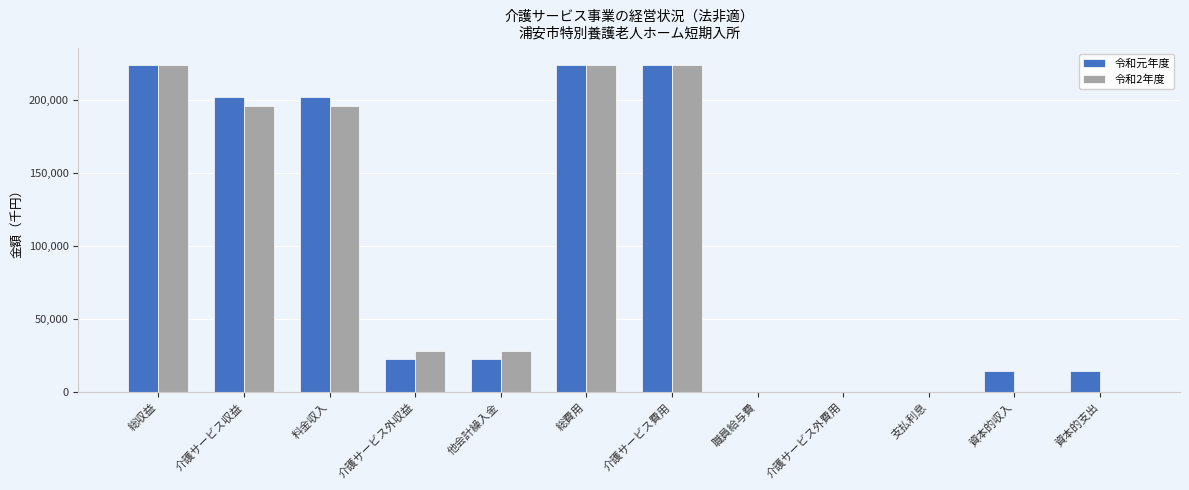

Are the bars horizontal?

No